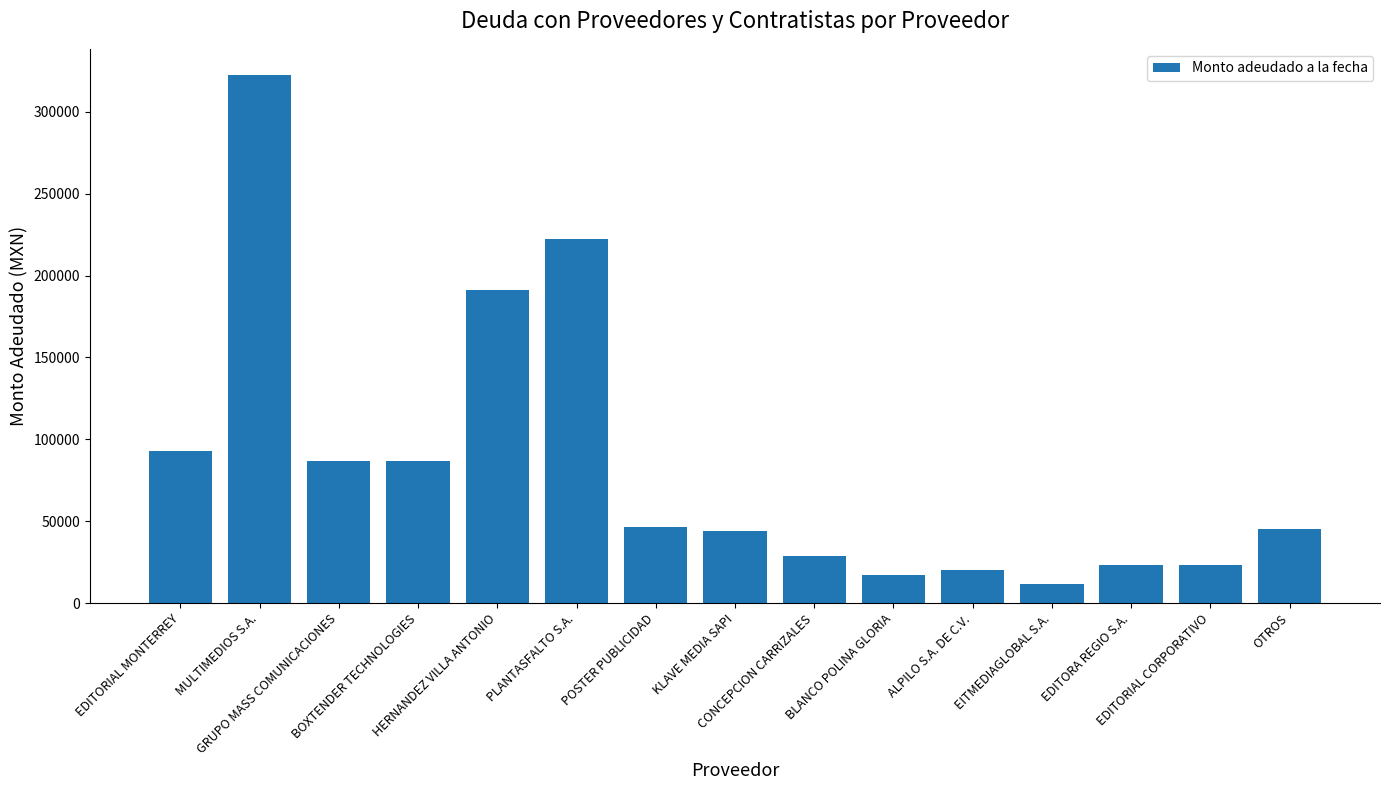

Where is the data nearest to the value 166941?

HERNANDEZ VILLA ANTONIO